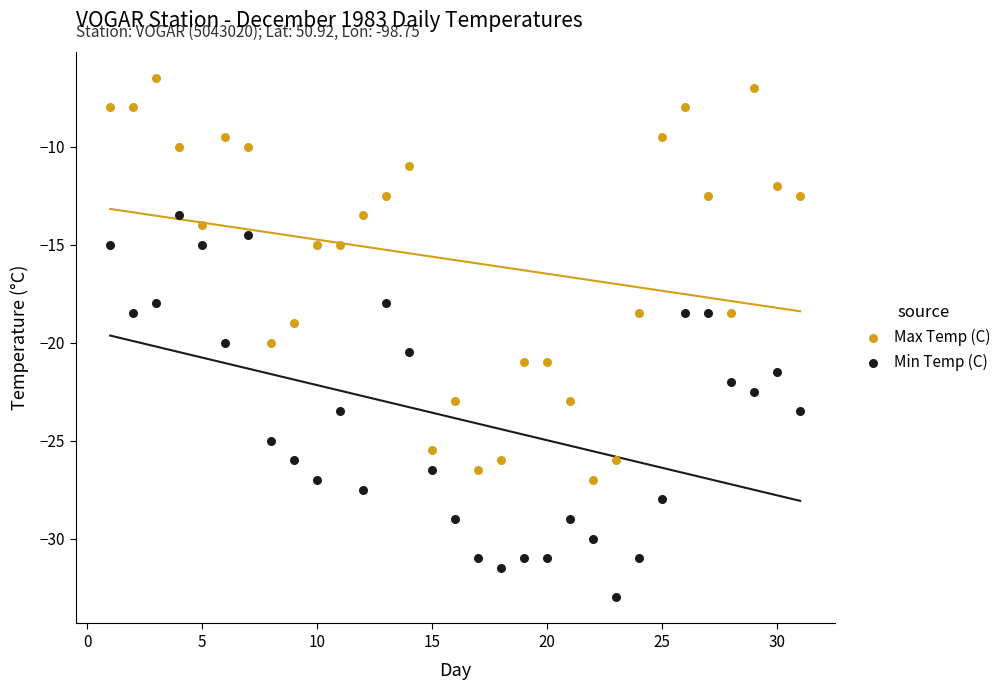

Across all data points, what is the range of X values (max minus min)?

30.0